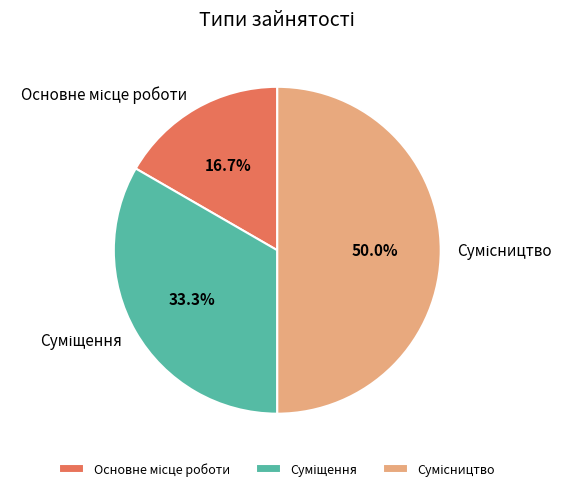

Which has a higher value, Суміщення or Сумісництво?

Сумісництво